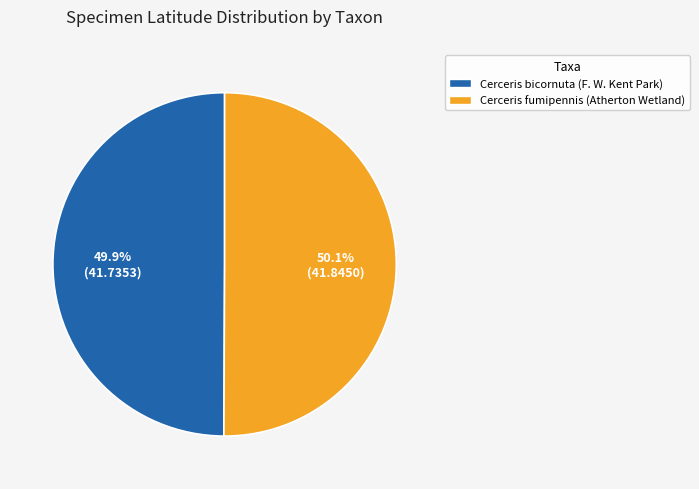

Approximately how many times larger is the value at Cerceris bicornuta (F. W. Kent Park) compared to Cerceris fumipennis (Atherton Wetland)?

1.0